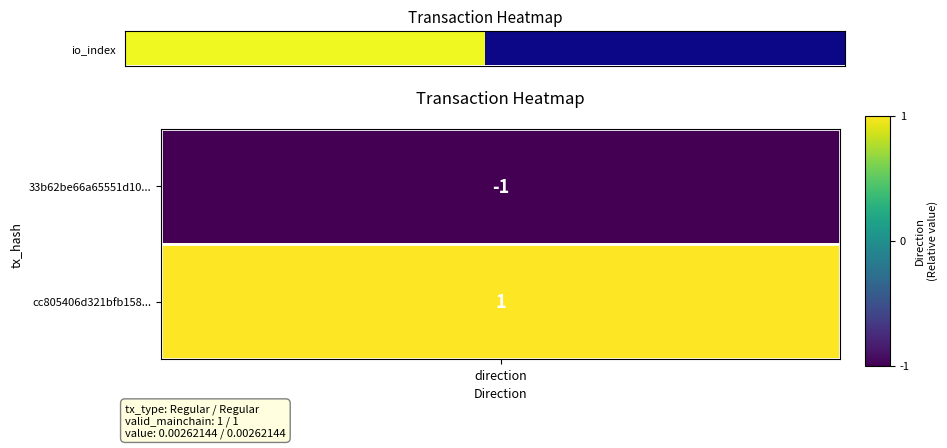

Between direction and 1, which is larger?

direction